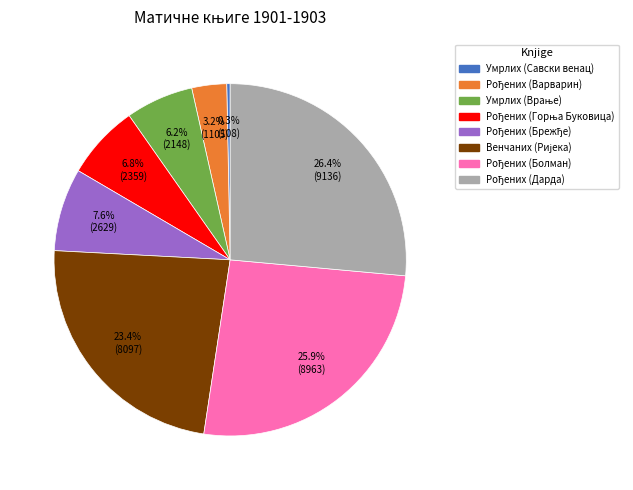

Is there a majority slice in this chart?

No